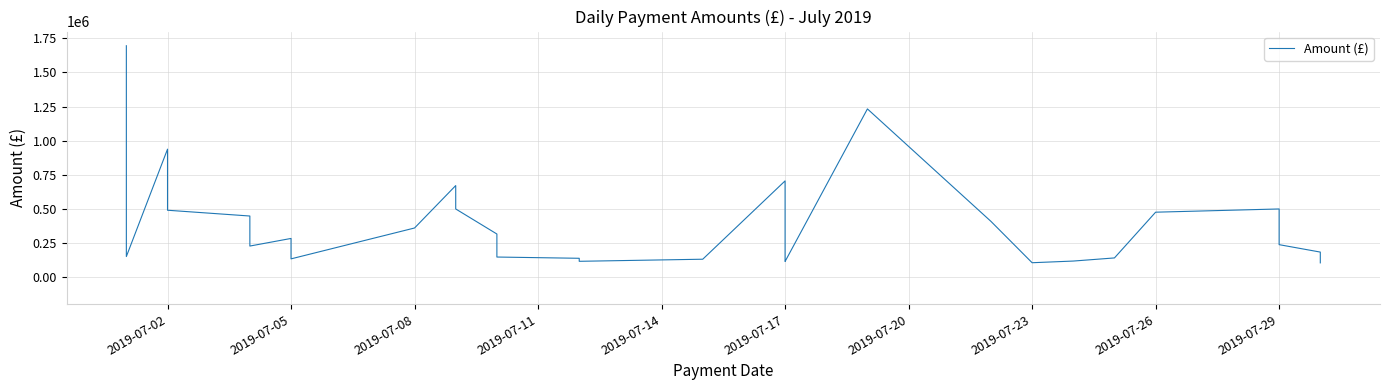

Reading right to left, extract all data points from this chart.

103248.0	125570.0	182386.0	236893.5	244305.7	359270.1	498722.0	475000.0	139500.0	116574.3	116574.3	116574.3	104284.8	407710.5	1232591.2	113555.6	115130.0	115130.0	704598.1	130077.4	114735.3	136874.6	146057.7	217429.7	305000.0	314956.6	498722.0	670273.3	359099.4	132638.5	282458.4	226639.4	446907.0	489347.3	737355.6	937398.6	149673.0	305000.0	366666.7	1695925.4